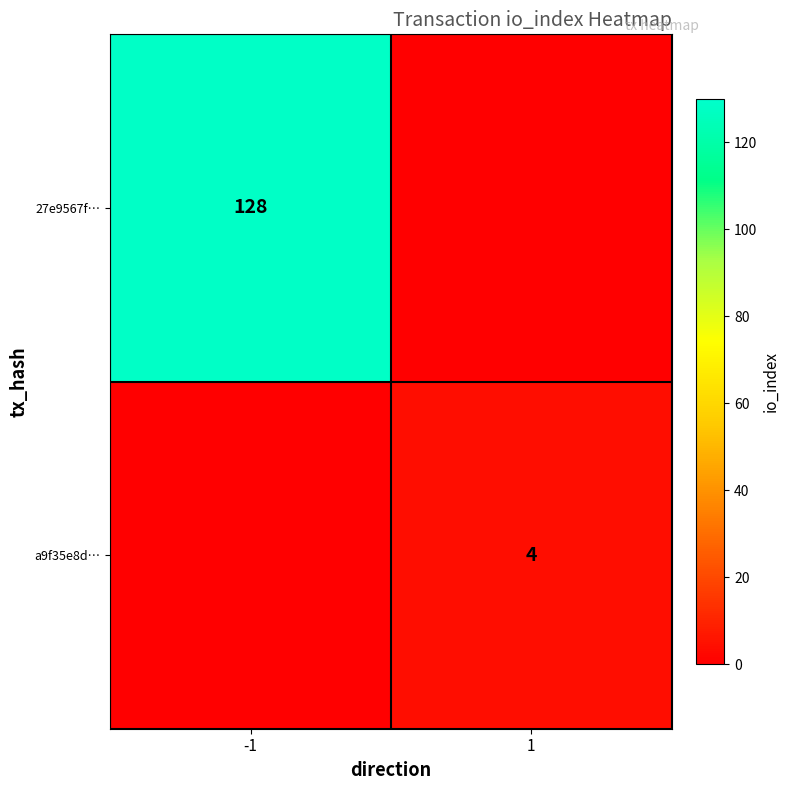

Is it true that 27e9567f… equals 53 at -1?

False